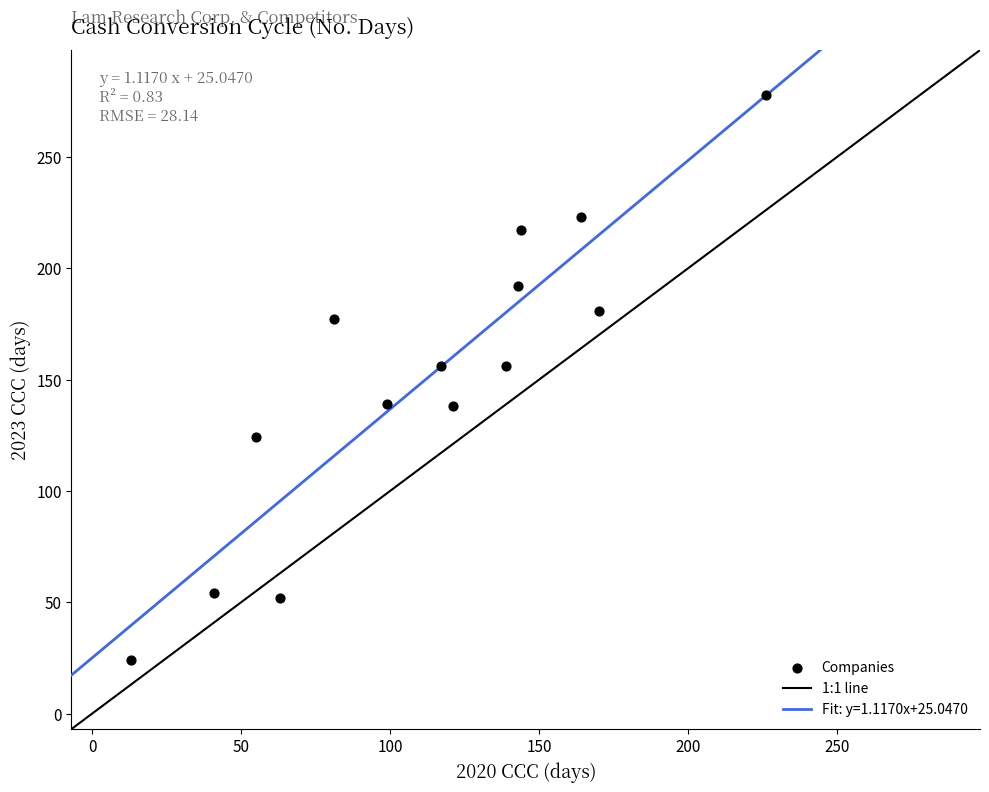

What is the range of Y values (max minus min)?

254